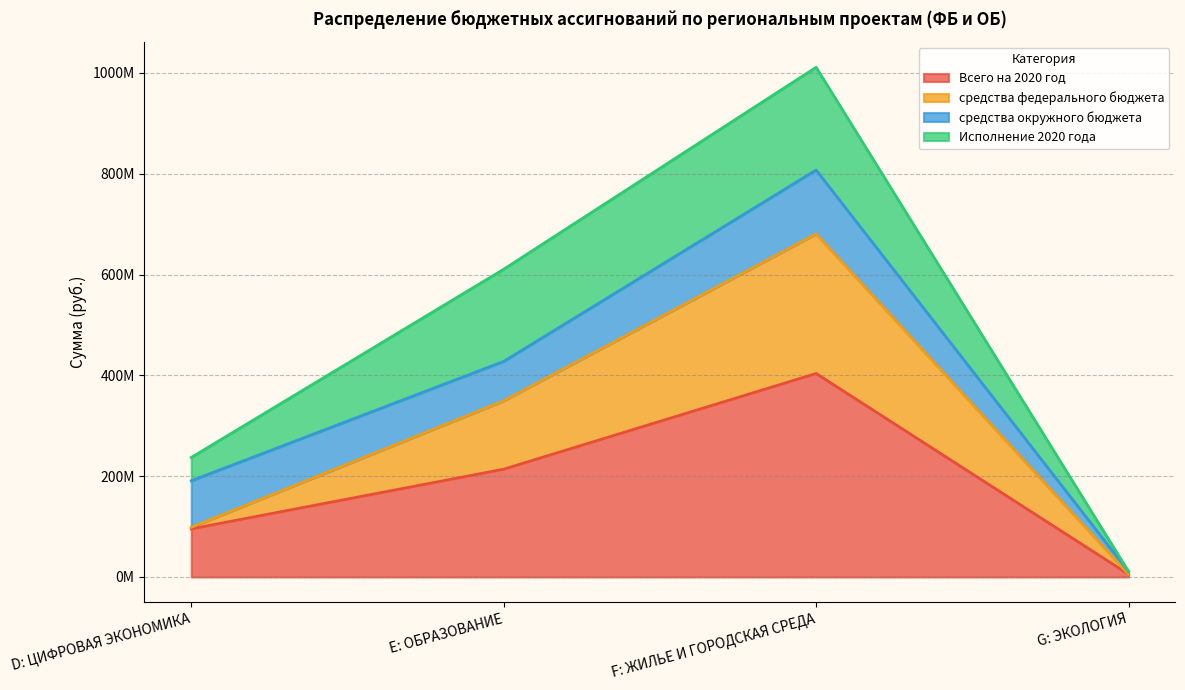

What is the sum of all Всего на 2020 год values?

718371304.0